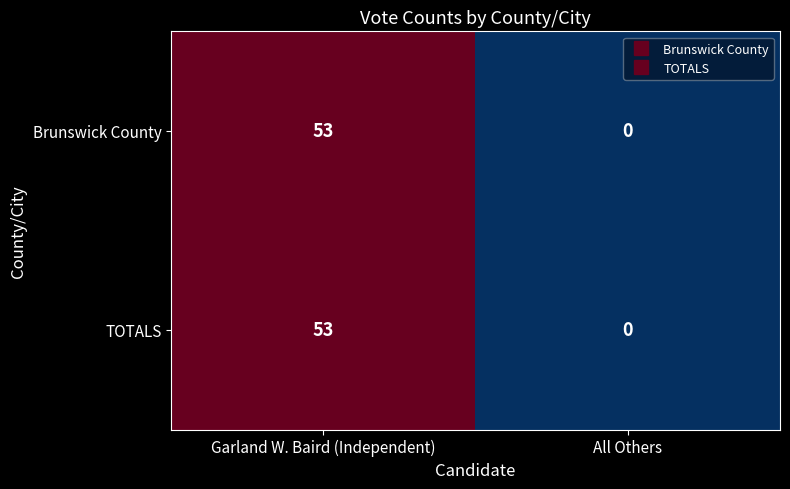

Rank the categories by TOTALS value from lowest to highest.

All Others, Garland W. Baird (Independent)